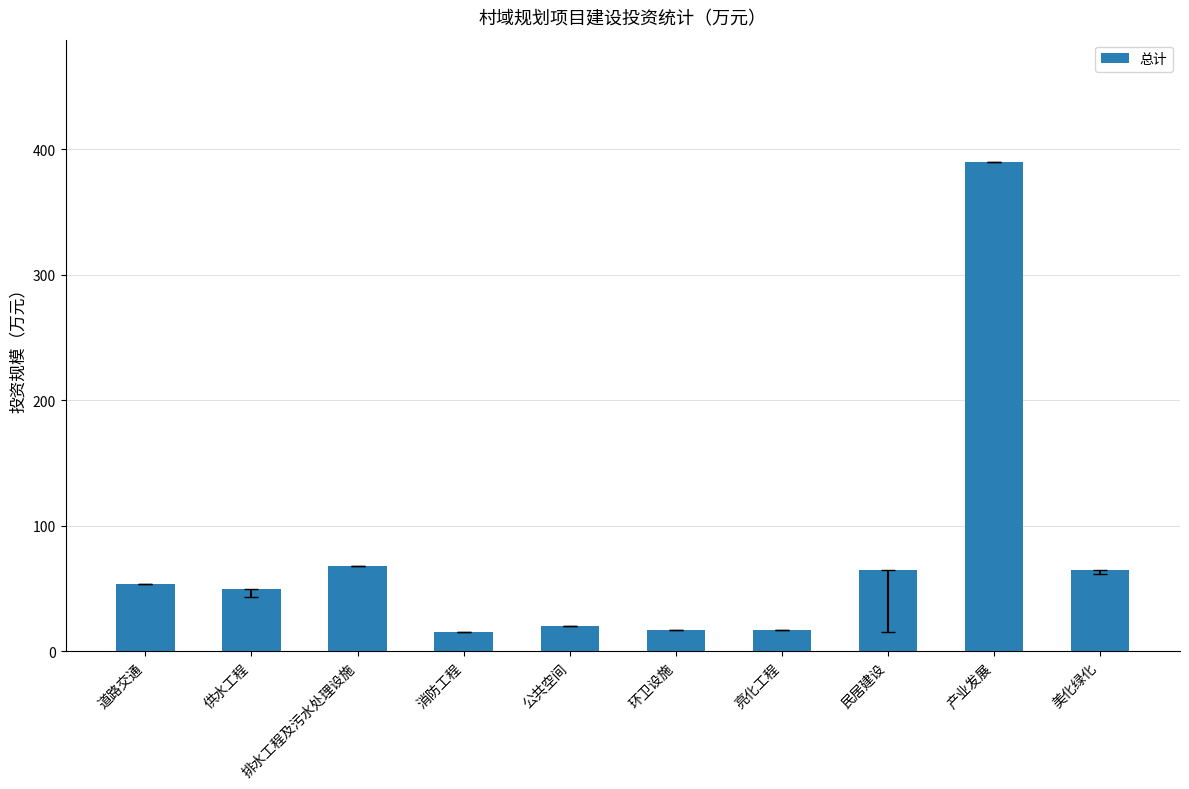

What is the ratio of the value at 产业发展 to the value at 道路交通?

7.2